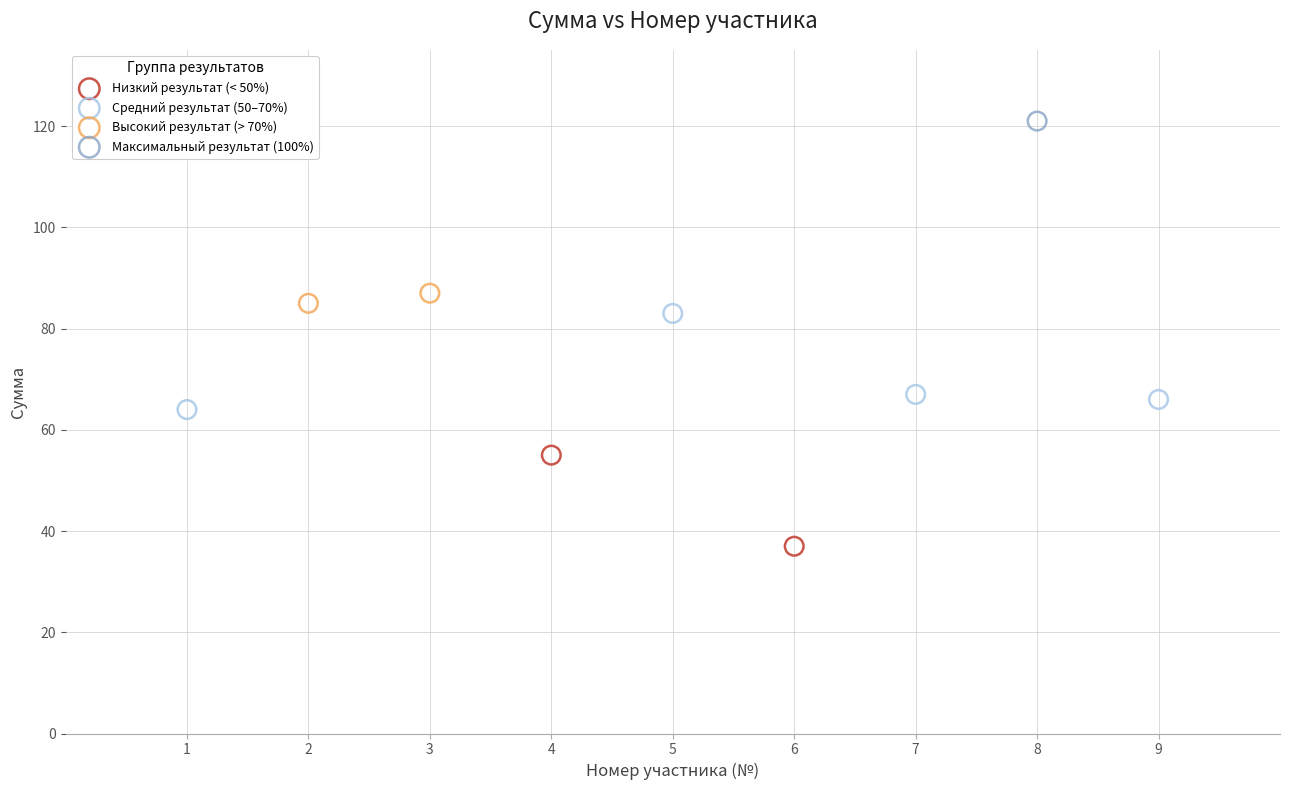

Which series reaches the minimum Y coordinate?

Низкий результат (< 50%)